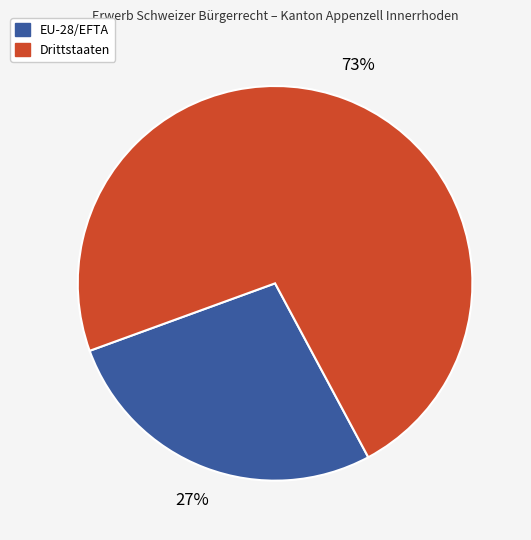

What is the smallest slice in the pie chart?

EU-28/EFTA